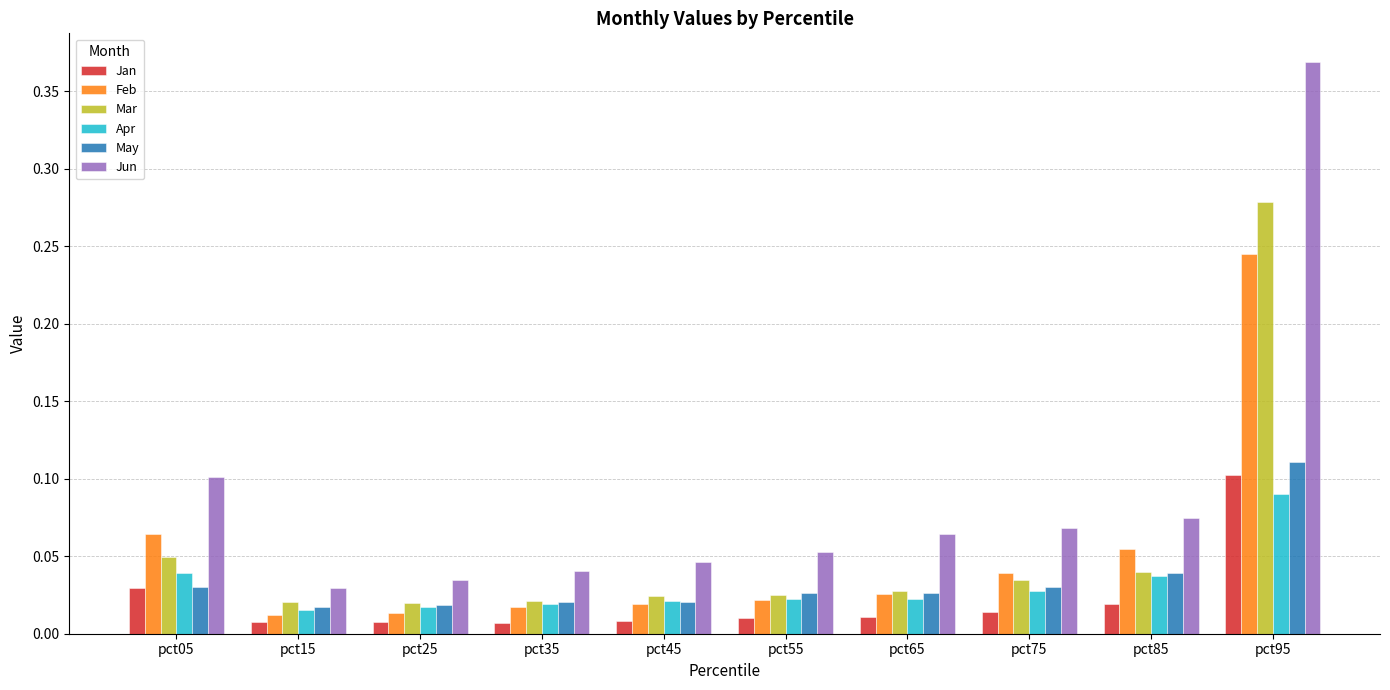

What is the sum of all Jun values?

0.9